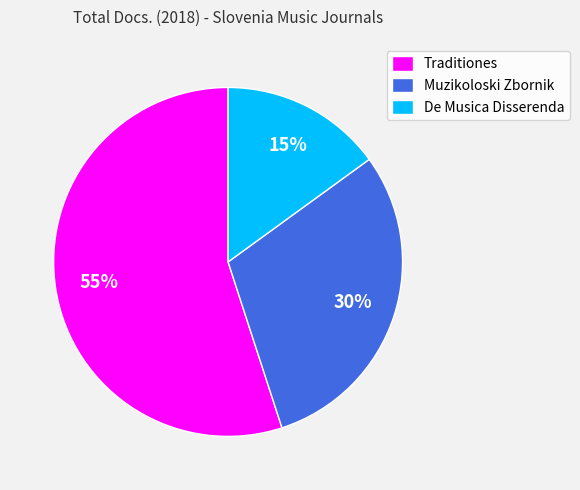

To the nearest percent, what portion does De Musica Disserenda represent?

15%